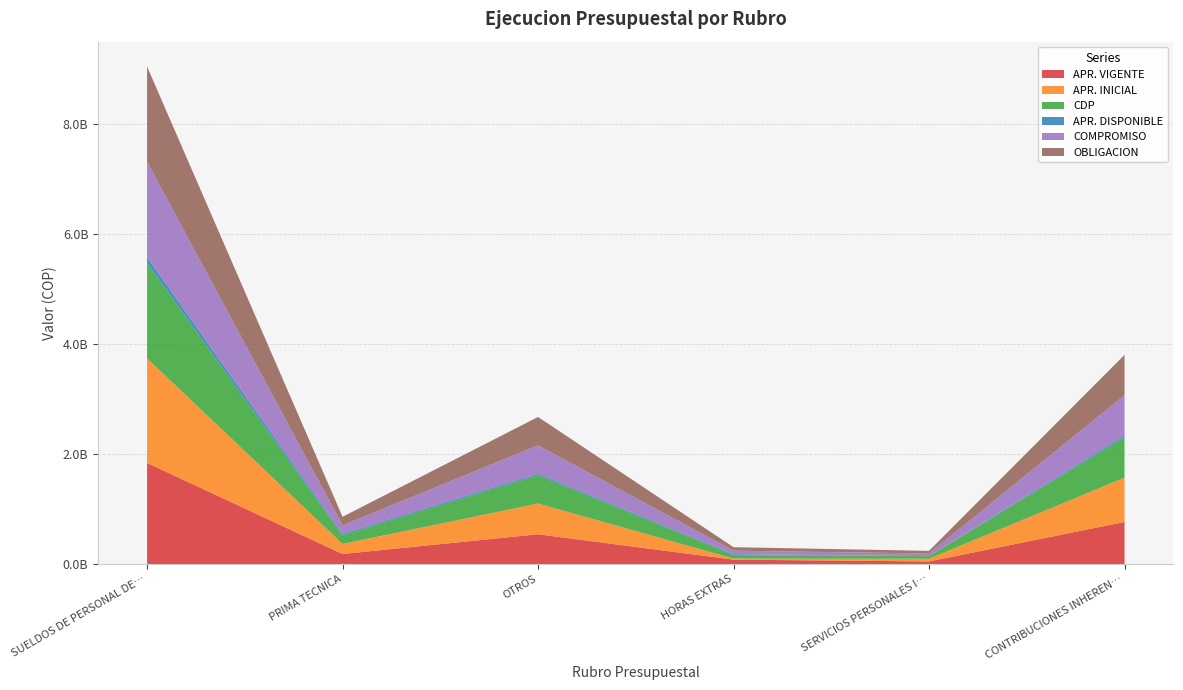

Reading right to left, what are all the values shown in this chart?

APR. VIGENTE: CONTRIBUCIONES INHERENTES A LA NOMINA=765837901	SERVICIOS PERSONALES INDIRECTOS=48113458	HORAS EXTRAS=80232873	OTROS=542217642	PRIMA TECNICA=182912940	SUELDOS DE PERSONAL DE NOMINA=1839553780
APR. INICIAL: CONTRIBUCIONES INHERENTES A LA NOMINA=806239490	SERVICIOS PERSONALES INDIRECTOS=48113458	HORAS EXTRAS=19232873	OTROS=558529063	PRIMA TECNICA=182912940	SUELDOS DE PERSONAL DE NOMINA=1902153780
CDP: CONTRIBUCIONES INHERENTES A LA NOMINA=733406117	SERVICIOS PERSONALES INDIRECTOS=47850000	HORAS EXTRAS=63626430	OTROS=516141920	PRIMA TECNICA=155585259	SUELDOS DE PERSONAL DE NOMINA=1733952446
APR. DISPONIBLE: CONTRIBUCIONES INHERENTES A LA NOMINA=32431784	SERVICIOS PERSONALES INDIRECTOS=263458	HORAS EXTRAS=16606443	OTROS=26075722	PRIMA TECNICA=27327681	SUELDOS DE PERSONAL DE NOMINA=105601334
COMPROMISO: CONTRIBUCIONES INHERENTES A LA NOMINA=733406117	SERVICIOS PERSONALES INDIRECTOS=47850000	HORAS EXTRAS=63626430	OTROS=516141920	PRIMA TECNICA=155585259	SUELDOS DE PERSONAL DE NOMINA=1733952446
OBLIGACION: CONTRIBUCIONES INHERENTES A LA NOMINA=733406117	SERVICIOS PERSONALES INDIRECTOS=47850000	HORAS EXTRAS=63626430	OTROS=516141920	PRIMA TECNICA=155585259	SUELDOS DE PERSONAL DE NOMINA=1733952446